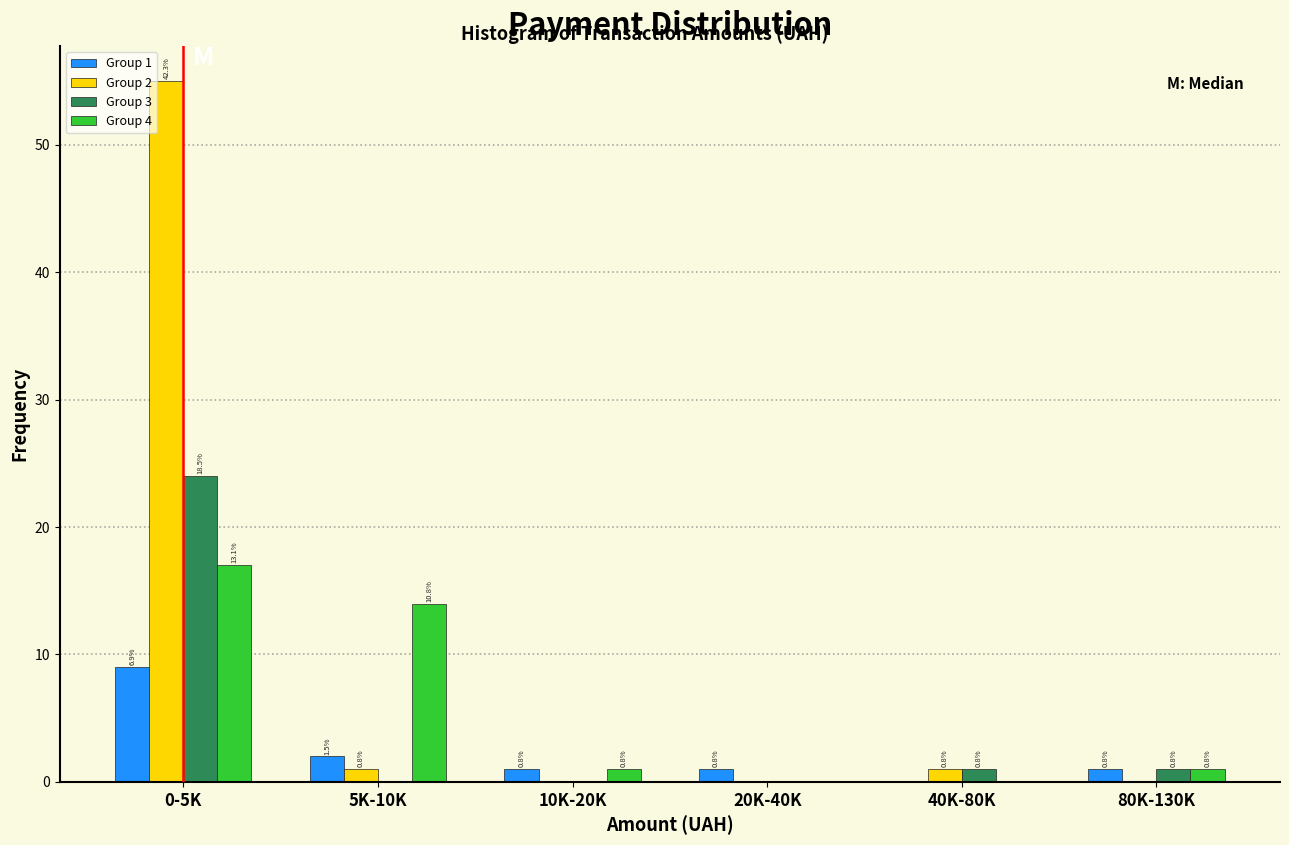

Are the bars horizontal?

No